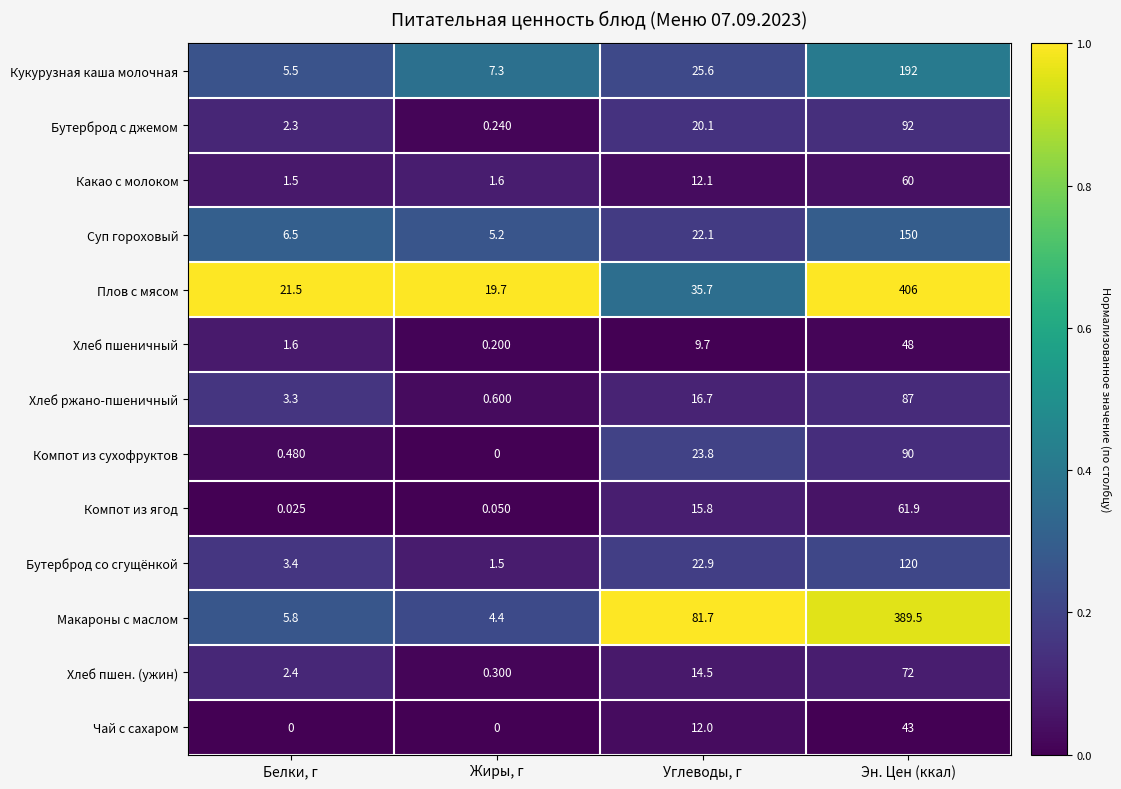

At which label is Хлеб пшен. (ужин) closest to 36?

Углеводы, г